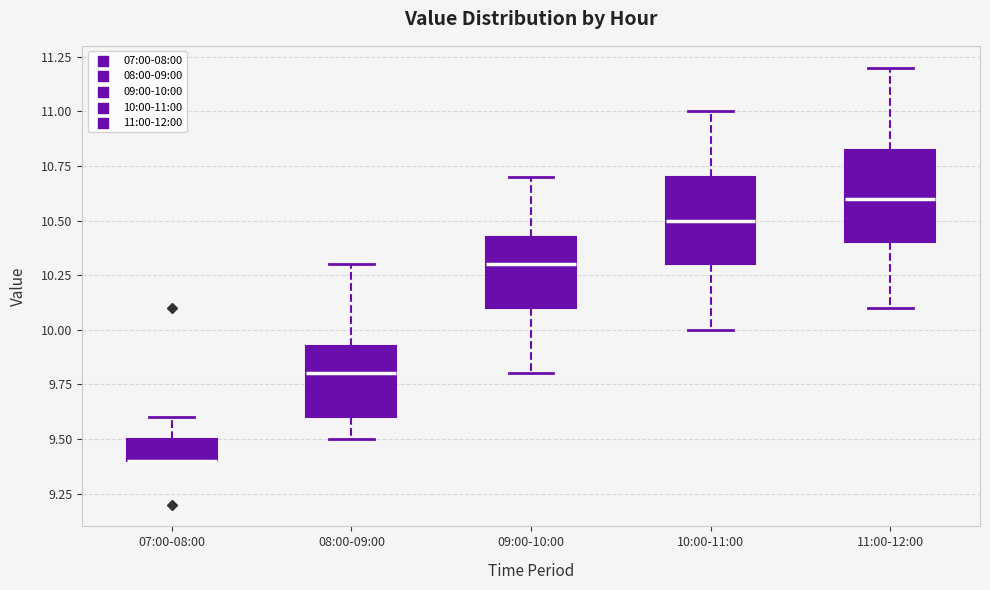

Reading left to right, transcribe this box plot: for each box, give where its median line is, the range the box spans, and where its two whiskers end, as read against the y-axis. The values are not printed on the chart, so give them approximately, as read against the axis.

07:00-08:00: median 9.40 (drawn on the box's lower edge), box 9.40 to 9.50, whiskers 9.40 to 9.60
08:00-09:00: median 9.80, box 9.60 to 9.95, whiskers 9.50 to 10.30
09:00-10:00: median 10.30, box 10.10 to 10.45, whiskers 9.80 to 10.70
10:00-11:00: median 10.50, box 10.30 to 10.70, whiskers 10.00 to 11.00
11:00-12:00: median 10.60, box 10.40 to 10.85, whiskers 10.10 to 11.20